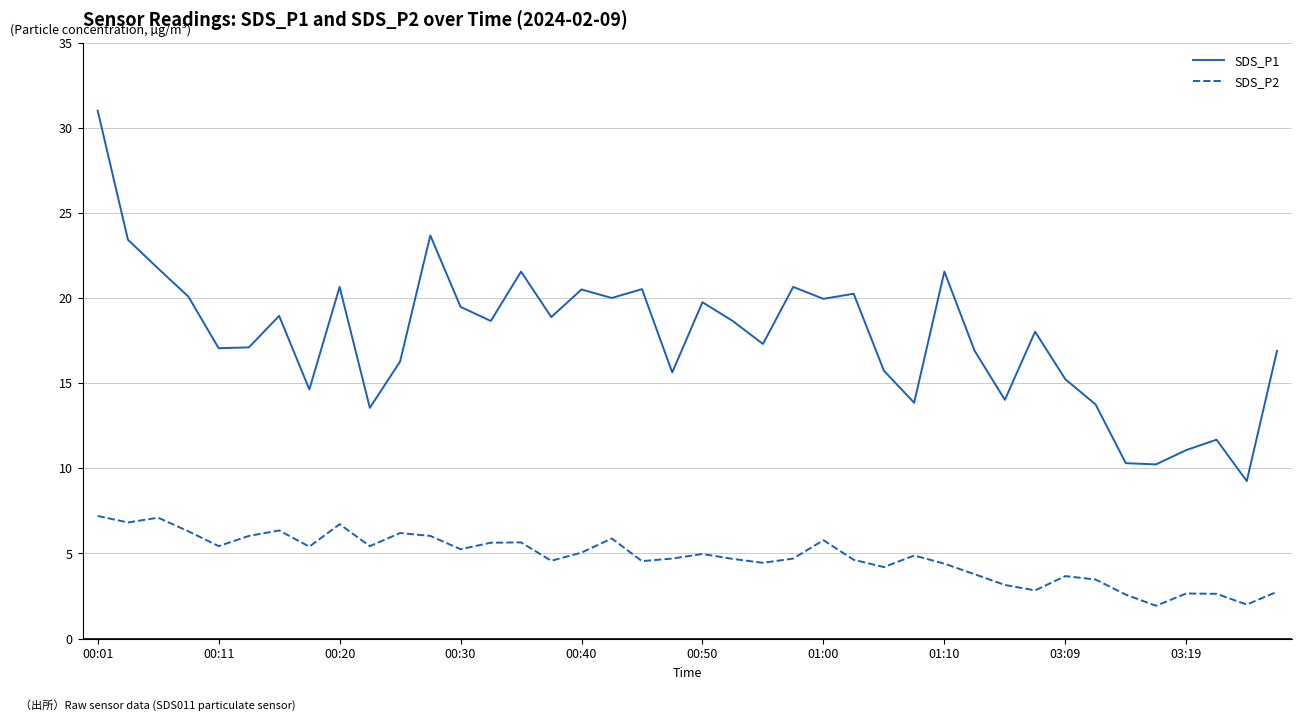

Count the number of data series in this chart.

2